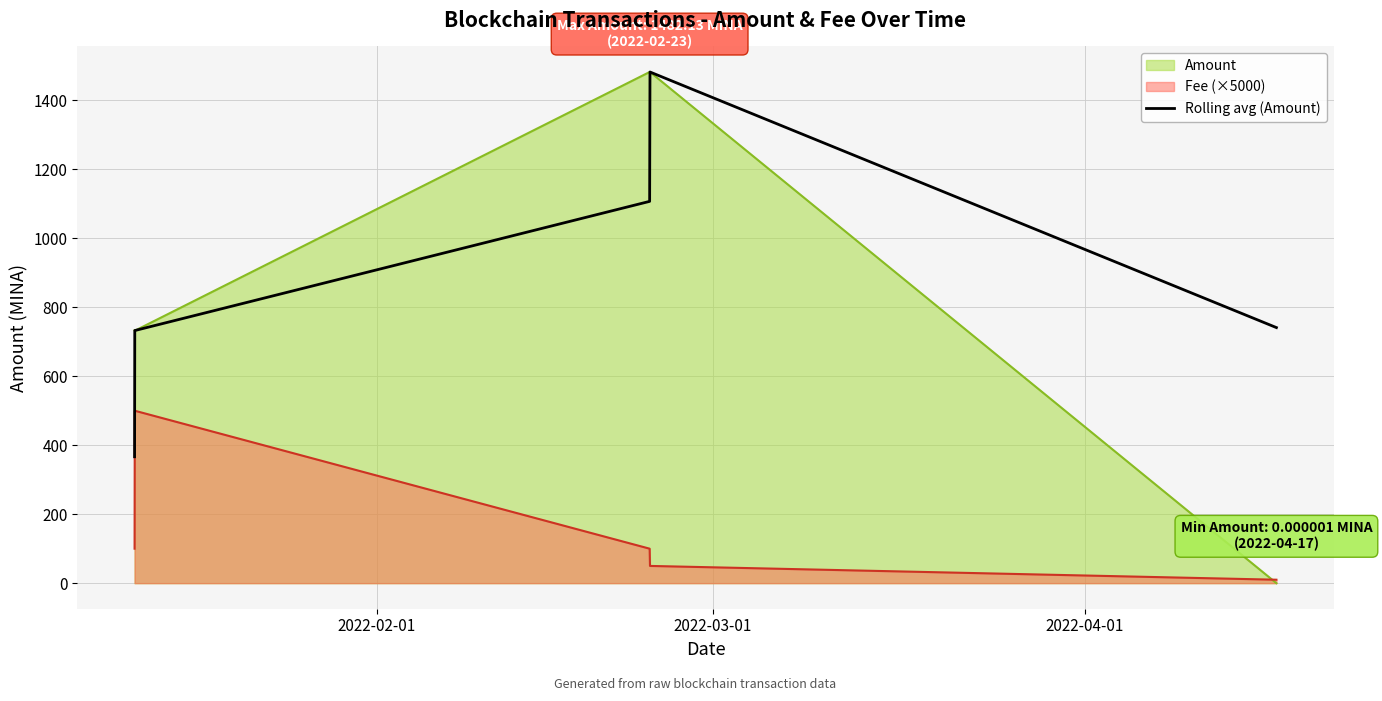

Reading left to right, list all the values displayed in this chart.

366.5	732.5	1107.0	1482.1	741.1